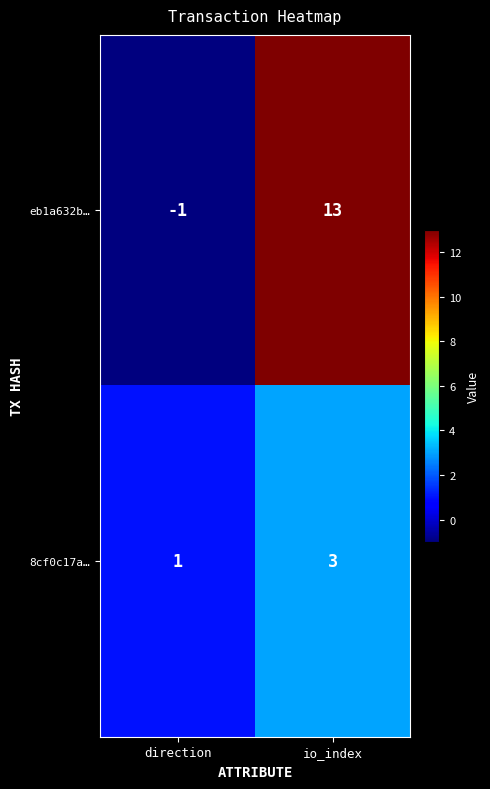

What is the sum of the 8cf0c17a… values at io_index and direction?

4